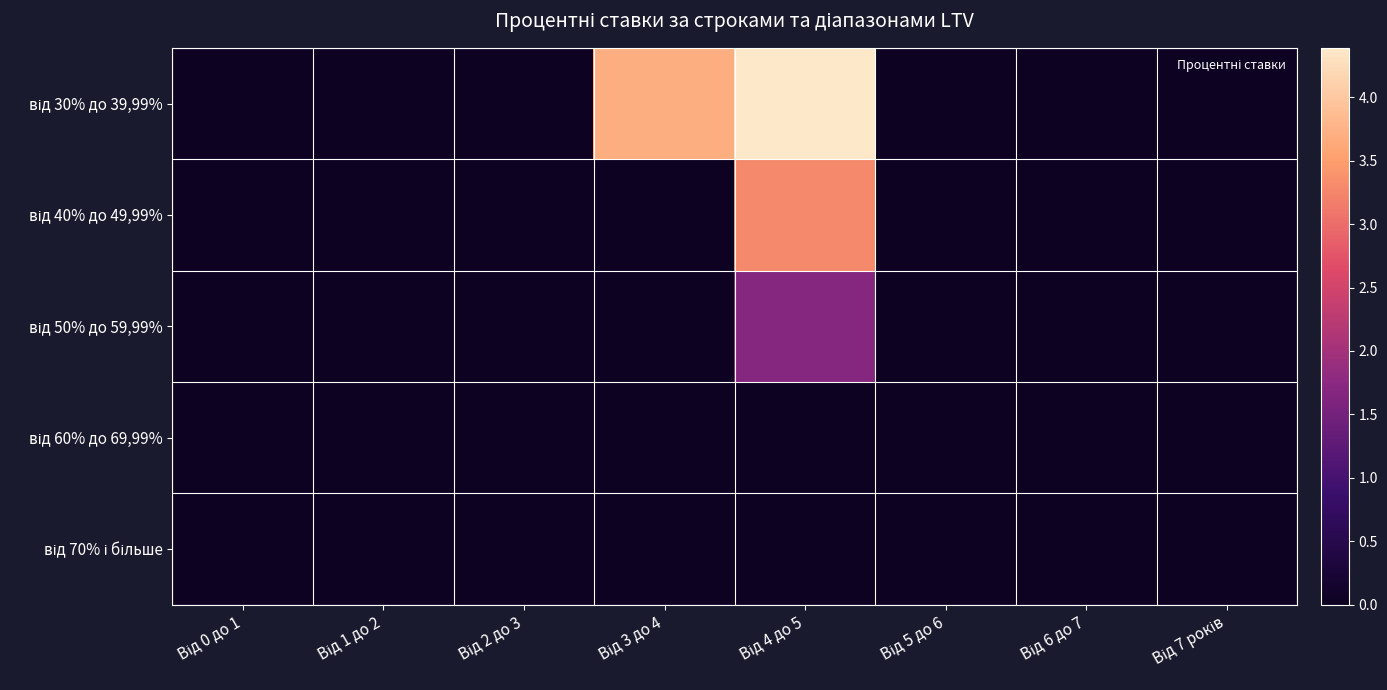

Which has a higher value, Від 3 до 4 or Від 4 до 5?

Від 4 до 5